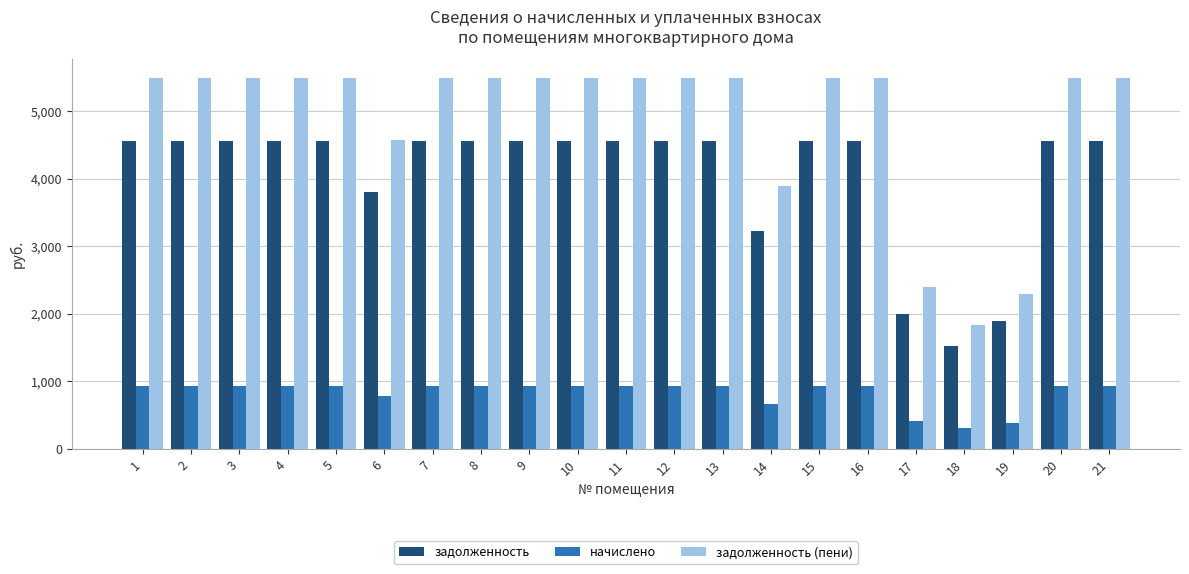

What is the value of the начислено bar at the 11th from the left?

936.0